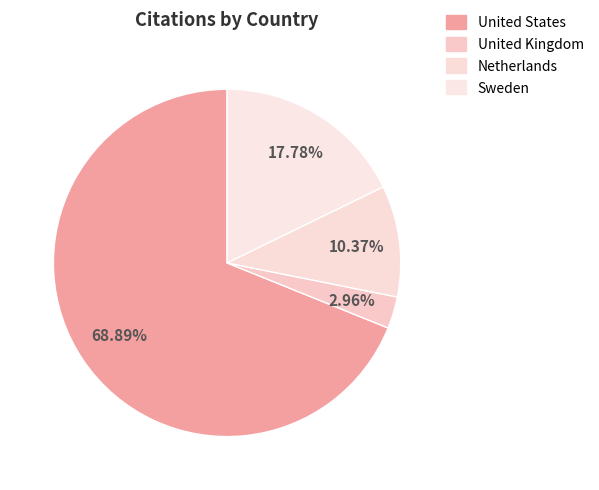

To the nearest percent, what is the combined percentage of United Kingdom and United States?

72%